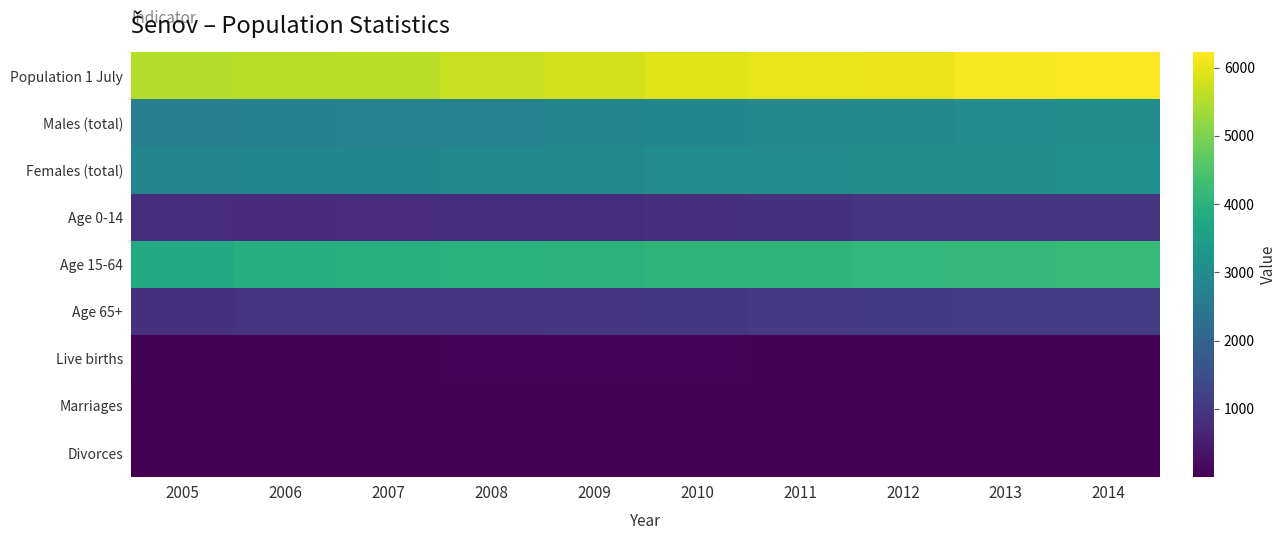

Reading left to right, what are all the values shown in this chart?

Population 1 July: 2005=5515	2006=5566	2007=5590	2008=5698	2009=5788	2010=5932	2011=6000	2012=6050	2013=6160	2014=6224
Males (total): 2005=2668	2006=2694	2007=2724	2008=2773	2009=2825	2010=2883	2011=2946	2012=2982	2013=3050	2014=3083
Females (total): 2005=2847	2006=2872	2007=2866	2008=2925	2009=2963	2010=3049	2011=3054	2012=3068	2013=3110	2014=3141
Age 0-14: 2005=813	2006=778	2007=795	2008=816	2009=831	2010=873	2011=907	2012=940	2013=936	2014=967
Age 15-64: 2005=3820	2006=3872	2007=3919	2008=3972	2009=4014	2010=4078	2011=4079	2012=4125	2013=4151	2014=4179
Age 65+: 2005=889	2006=933	2007=944	2008=959	2009=995	2010=1026	2011=1043	2012=1074	2013=1101	2014=1121
Live births: 2005=53	2006=44	2007=50	2008=65	2009=63	2010=59	2011=43	2012=50	2013=52	2014=55
Marriages: 2005=29	2006=25	2007=24	2008=19	2009=20	2010=24	2011=26	2012=27	2013=18	2014=20
Divorces: 2005=10	2006=13	2007=17	2008=17	2009=8	2010=19	2011=14	2012=13	2013=18	2014=21